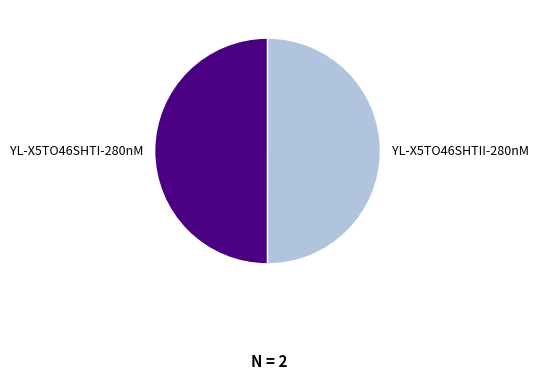

Combined, do YL-X5TO46SHTII-280nM and YL-X5TO46SHTI-280nM account for over 50%?

Yes